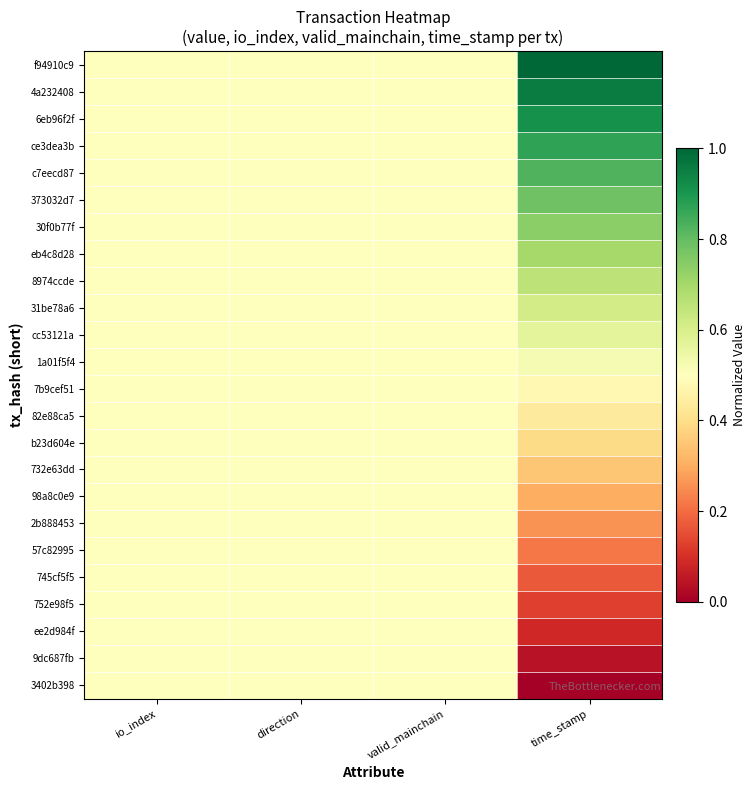

What is the greatest value displayed?

1.0